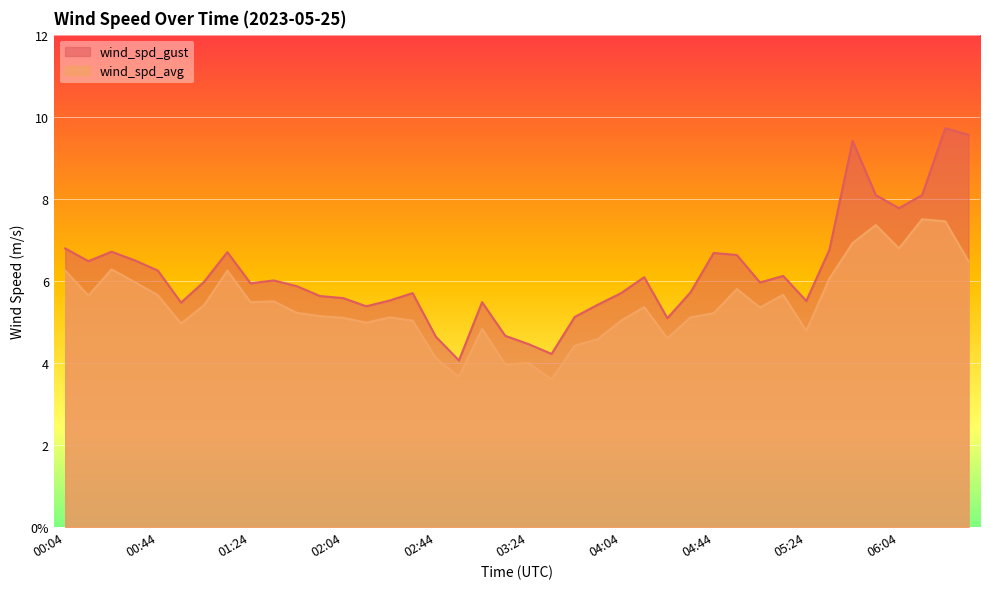

Does the chart display data point markers on the line(s)?

No